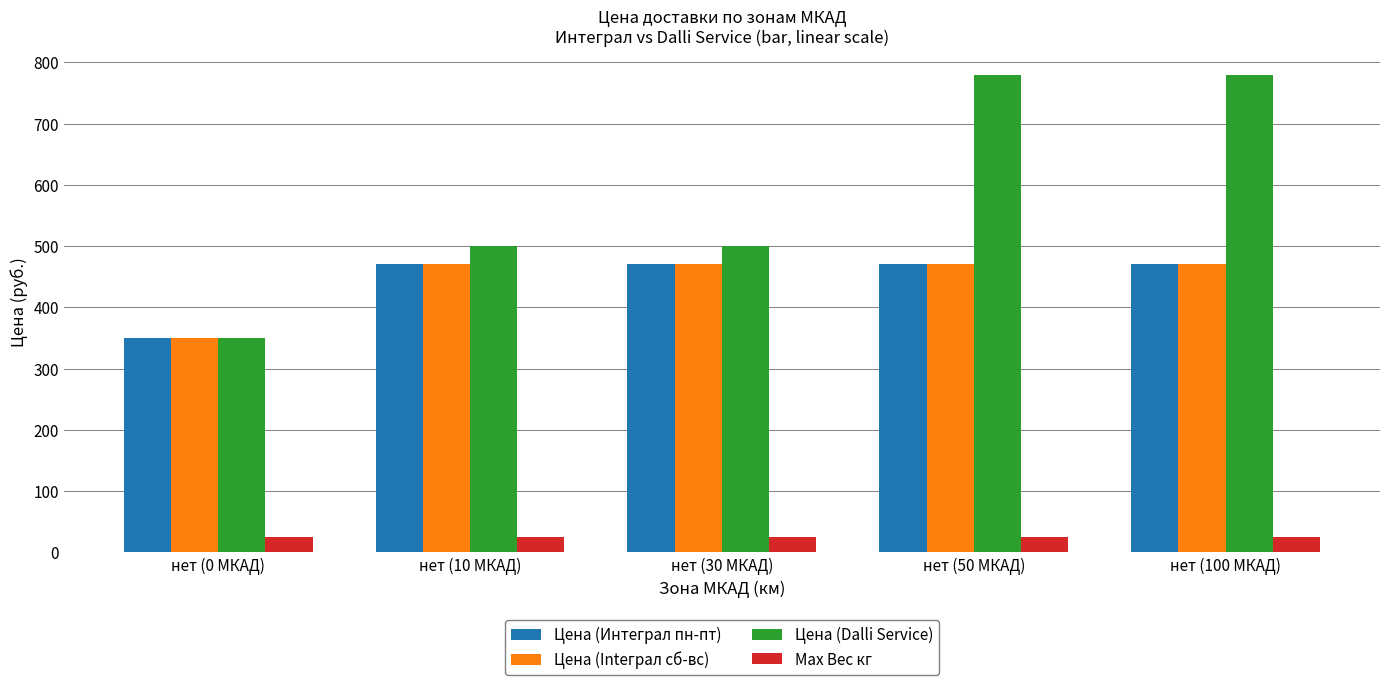

Between нет (0 МКАД) and нет (100 МКАД), which series saw the biggest shift?

Цена (Dalli Service)